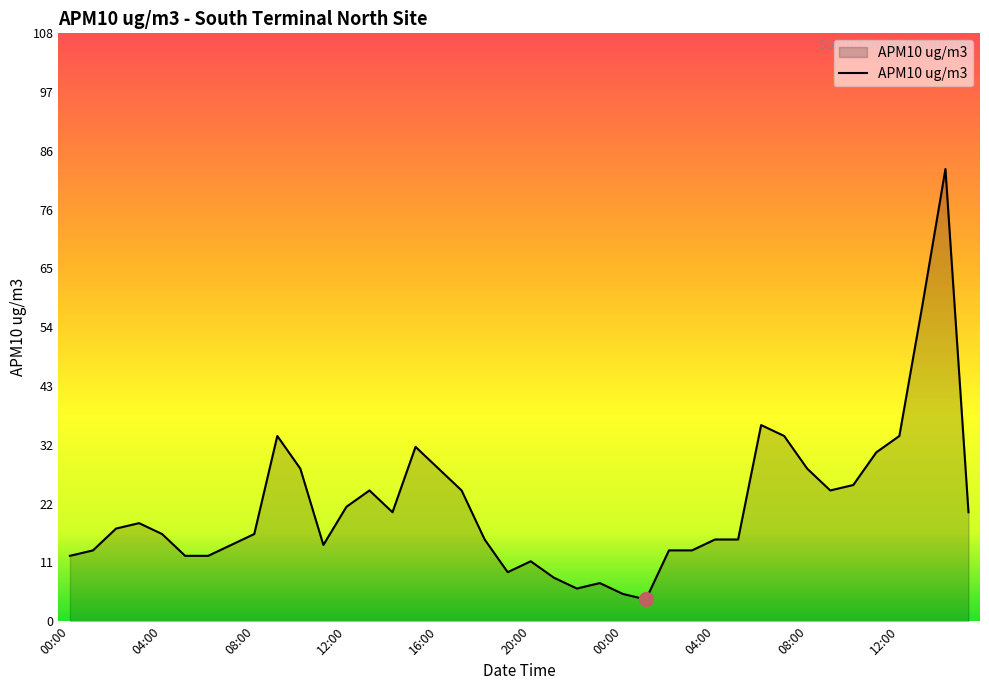

What is the difference between the maximum and minimum values?

79